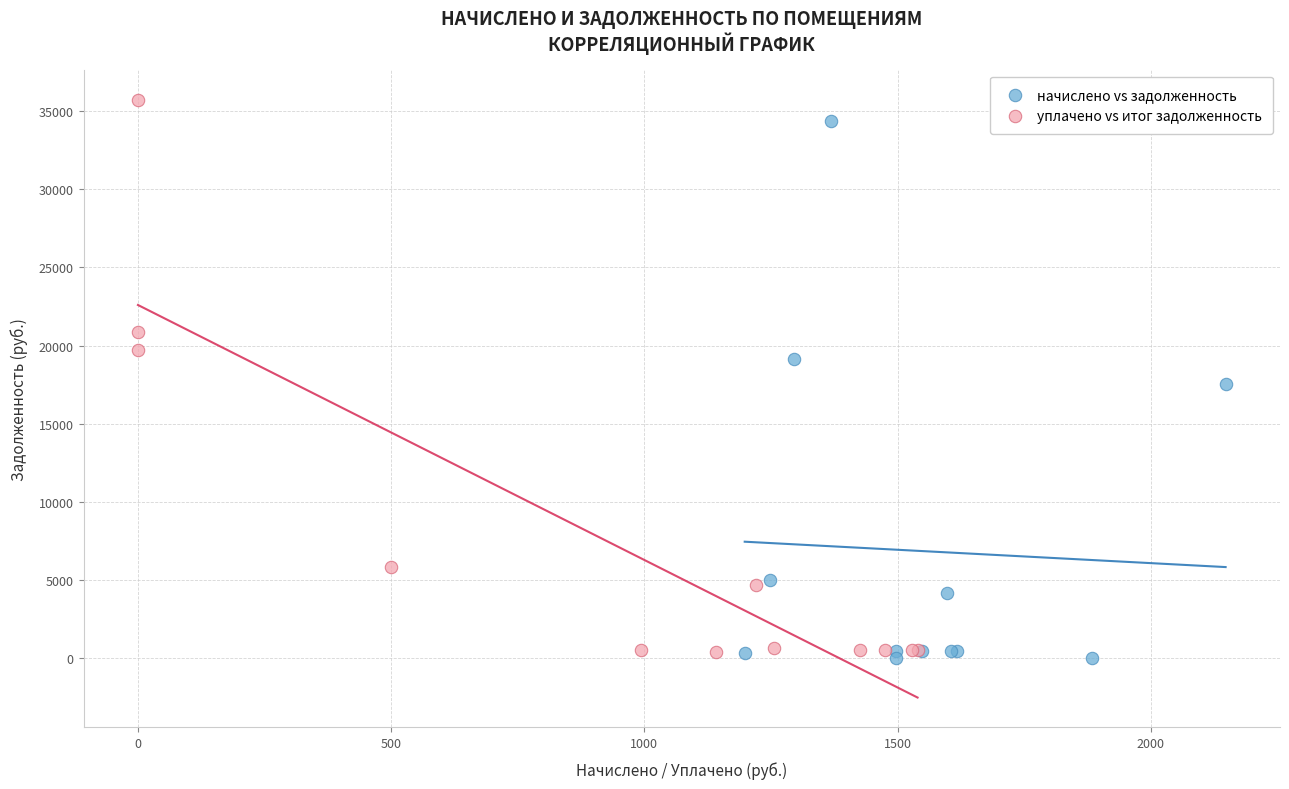

Which series has the largest Y range (max minus min)?

уплачено vs итог задолженность